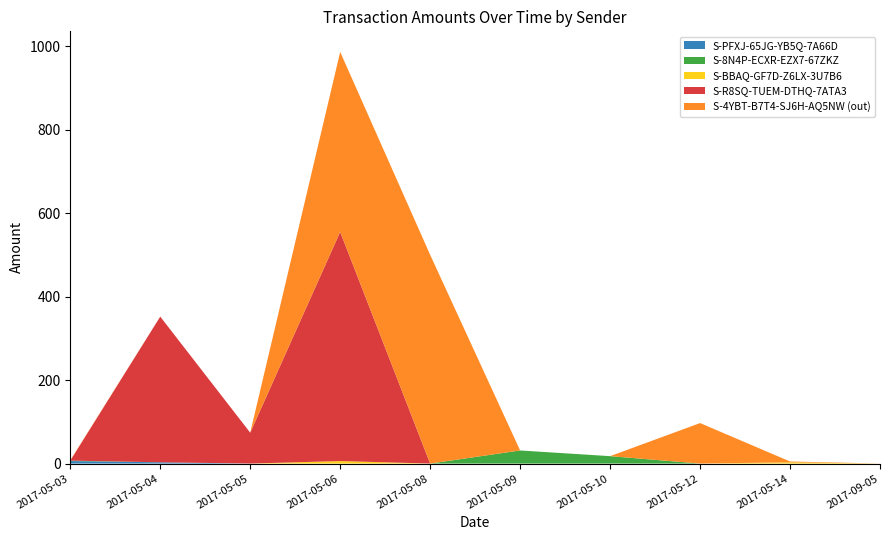

Reading left to right, list all the values displayed in this chart.

S-PFXJ-65JG-YB5Q-7A66D: 6.0	3.0	0.0	0.0	0.0	0.0	0.0	0.0	0.0	0.0
S-8N4P-ECXR-EZX7-67ZKZ: 1.0	0.0	0.0	0.0	0.0	31.4	17.8	0.0	0.0	0.0
S-BBAQ-GF7D-Z6LX-3U7B6: 0.0	0.0	0.0	6.0	0.0	0.0	0.0	0.0	3.0	0.0
S-R8SQ-TUEM-DTHQ-7ATA3: 0.0	349.0	74.0	549.0	0.0	0.0	0.0	0.0	0.0	0.0
S-4YBT-B7T4-SJ6H-AQ5NW (out): 1.0	0.0	0.0	431.0	500.0	0.0	0.0	97.0	2.0	0.1